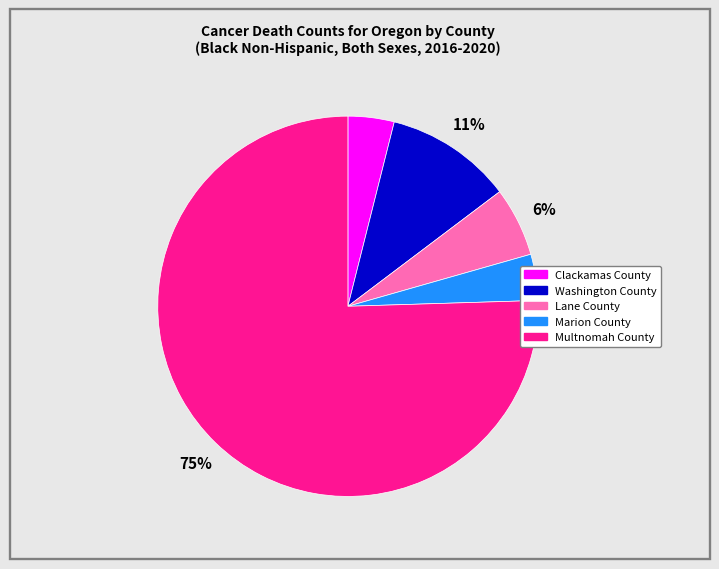

To the nearest percent, what is the combined percentage of Marion County and Lane County?

10%